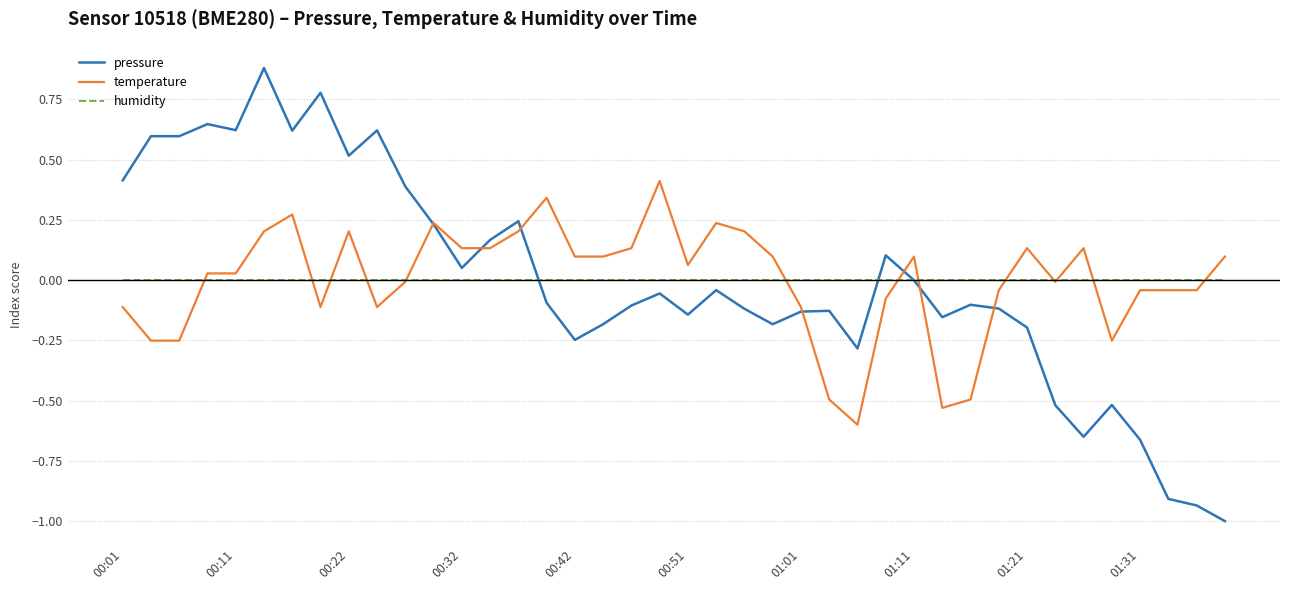

What is the highest value of the temperature series?

0.4